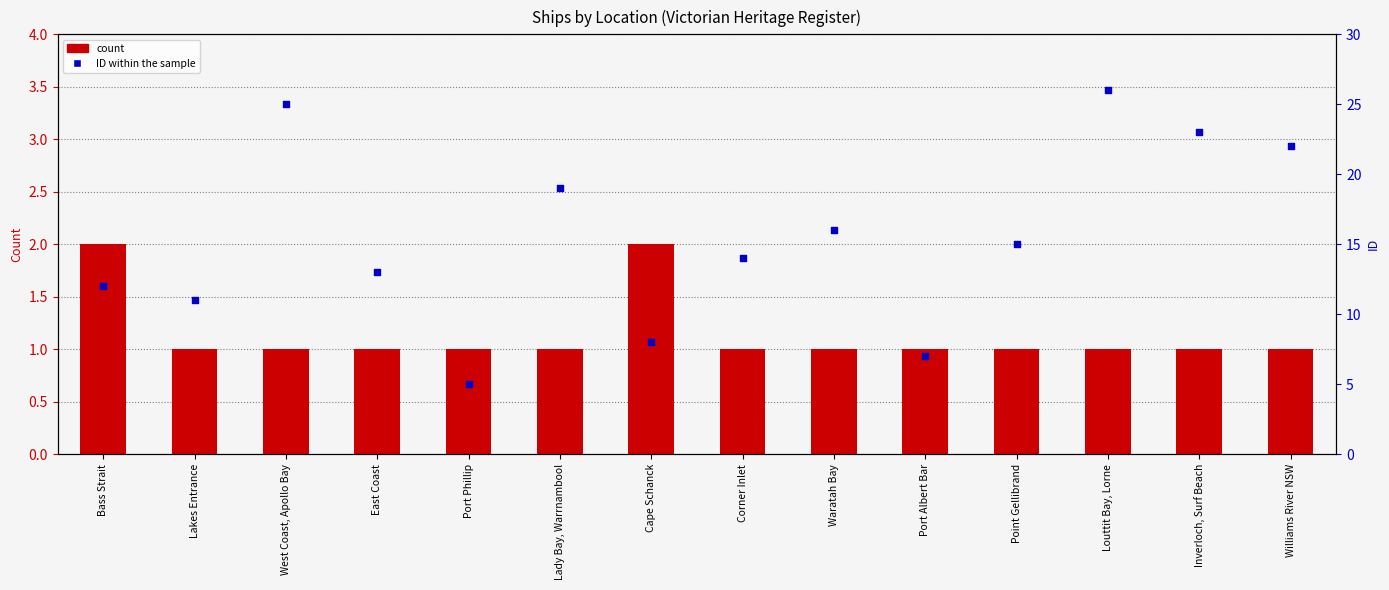

At how many categories does at least one series exceed 17?

5